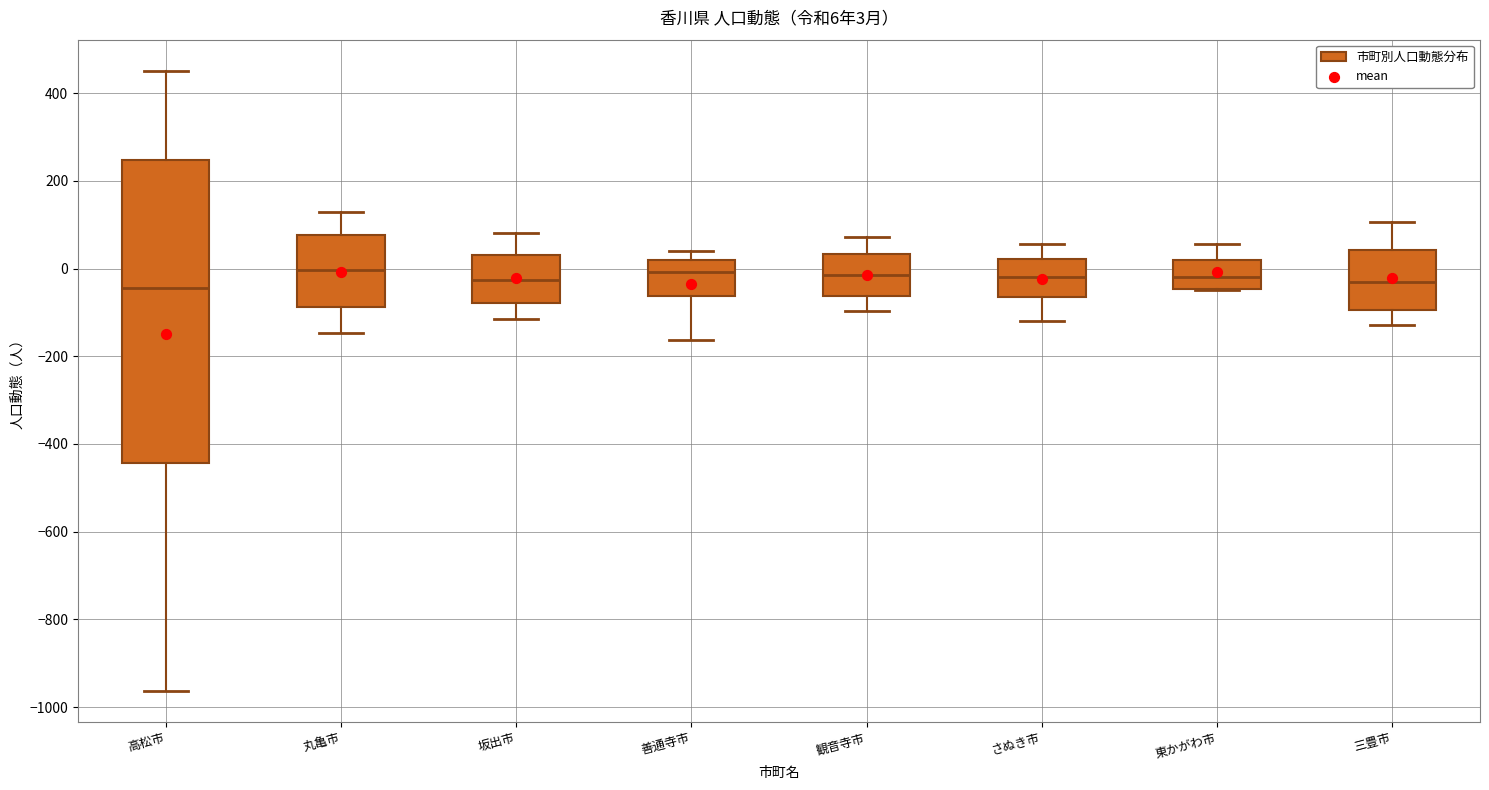

Which box is the tallest, from its lower edge to its upper edge?

高松市